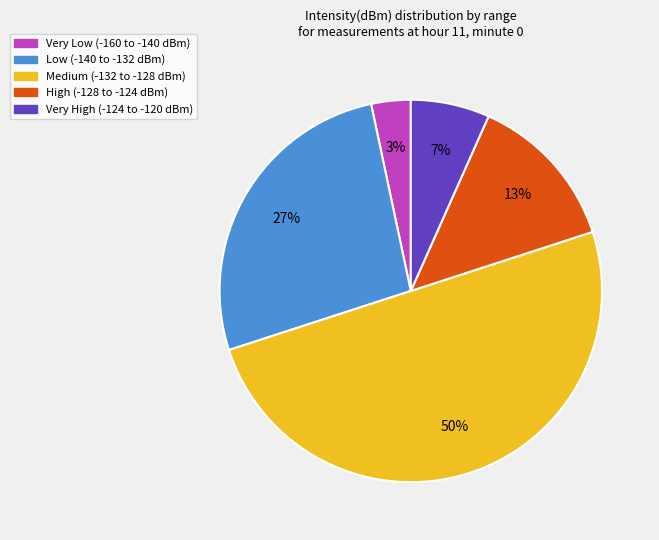

What is the smallest slice in the pie chart?

Very Low (-160 to -140 dBm)